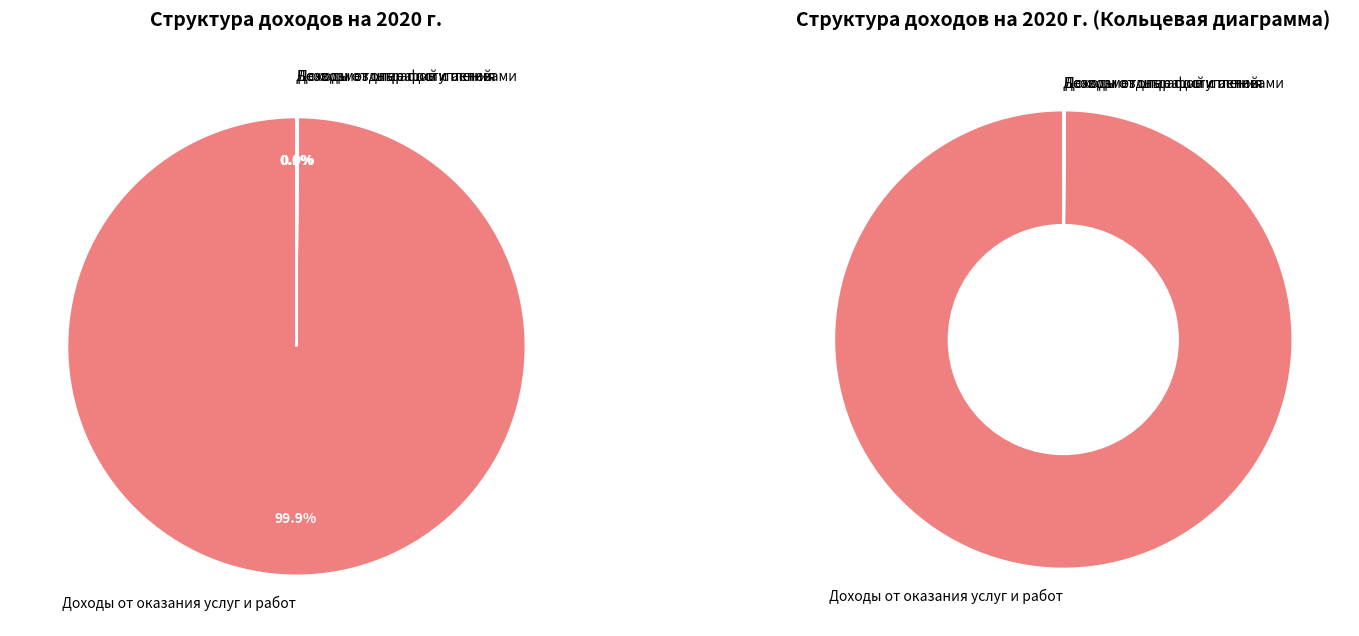

To the nearest percent, what is the difference between the largest and smallest slice percentages?

100%